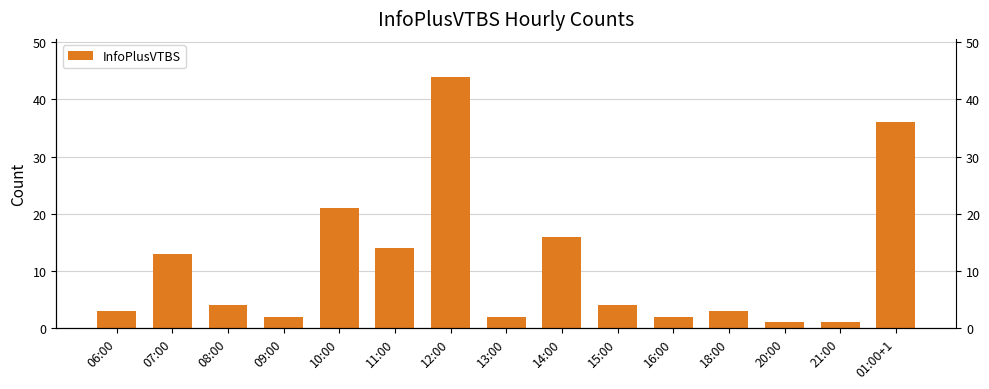

What is the value of the 1st bar from the left?

3